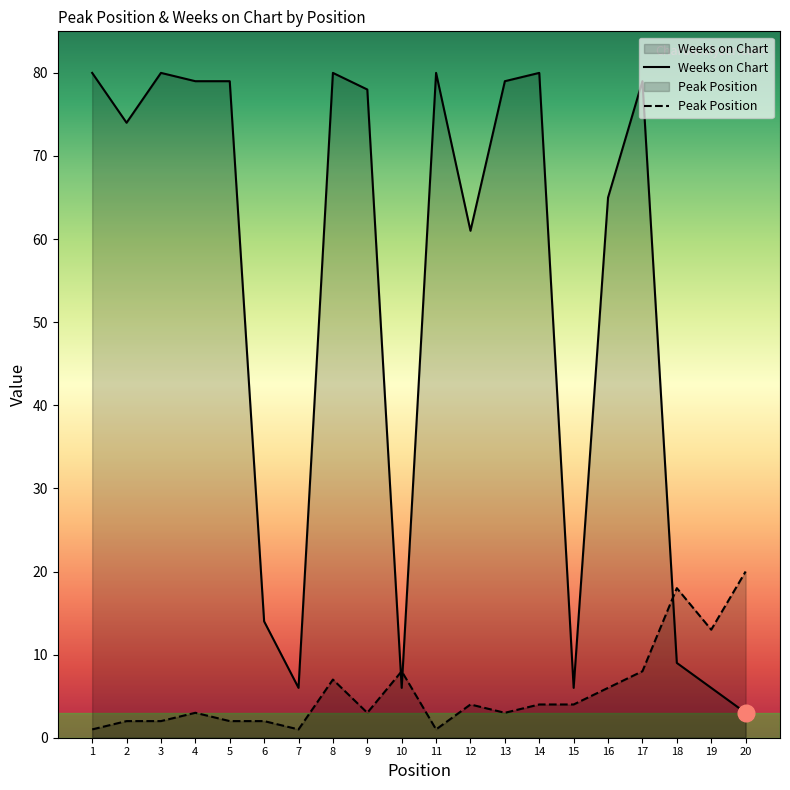

How many lines are shown in the chart?

2